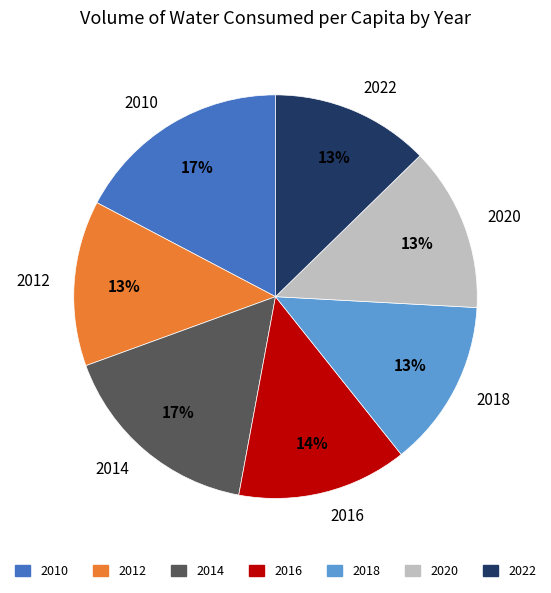

True or false: 2016 accounts for 21% of the total.

False